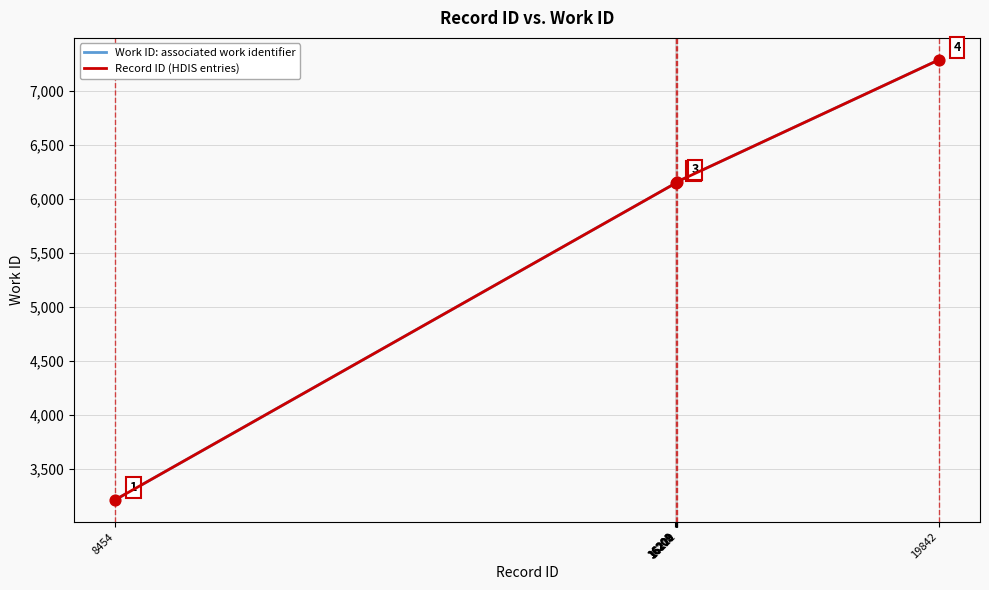

Is this an area chart (filled region under the line)?

No